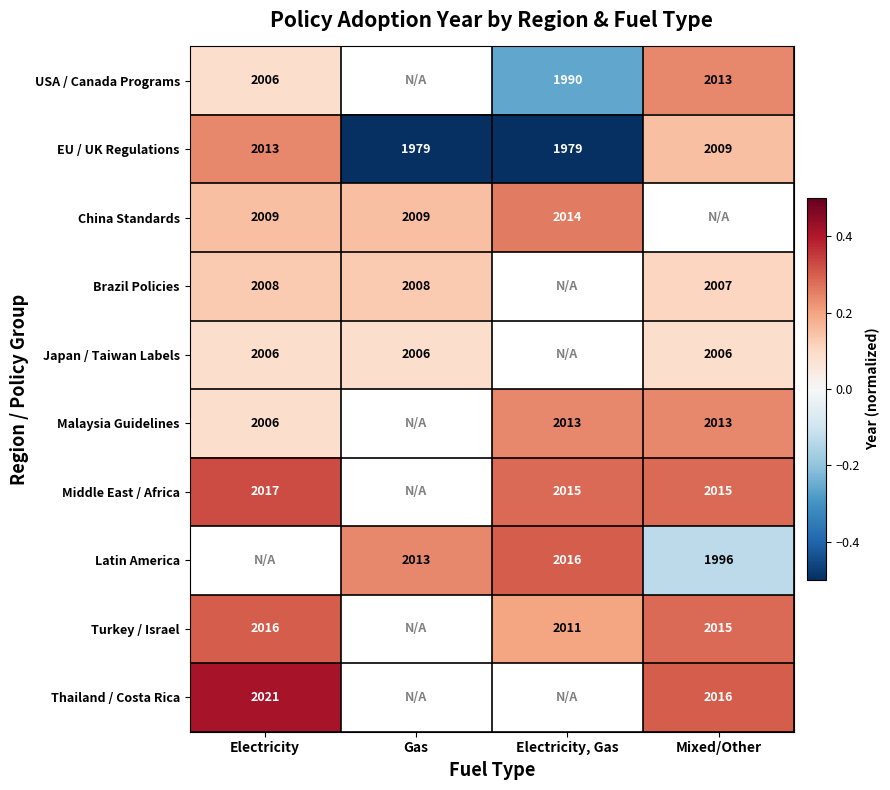

At which label does EU / UK Regulations first exceed 2009?

Electricity